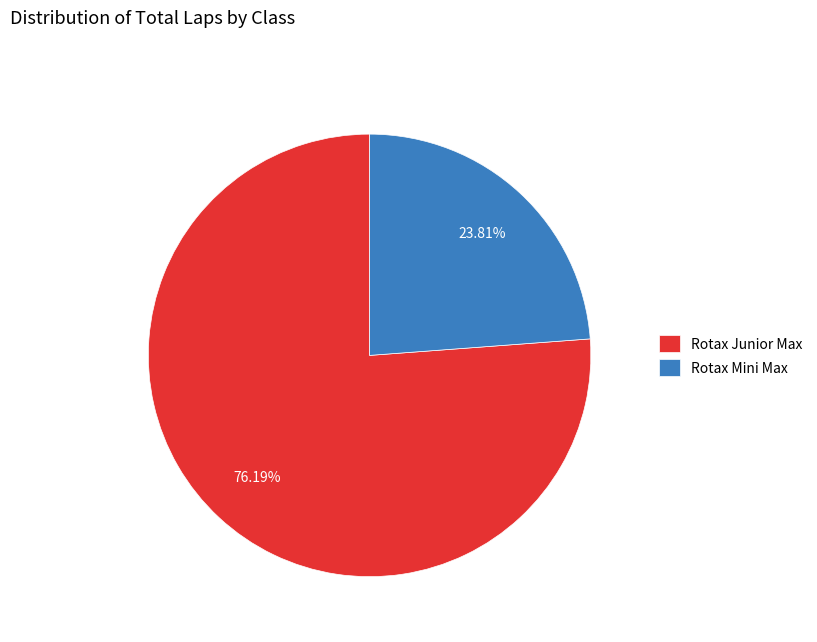

How many segments does this pie chart have?

2